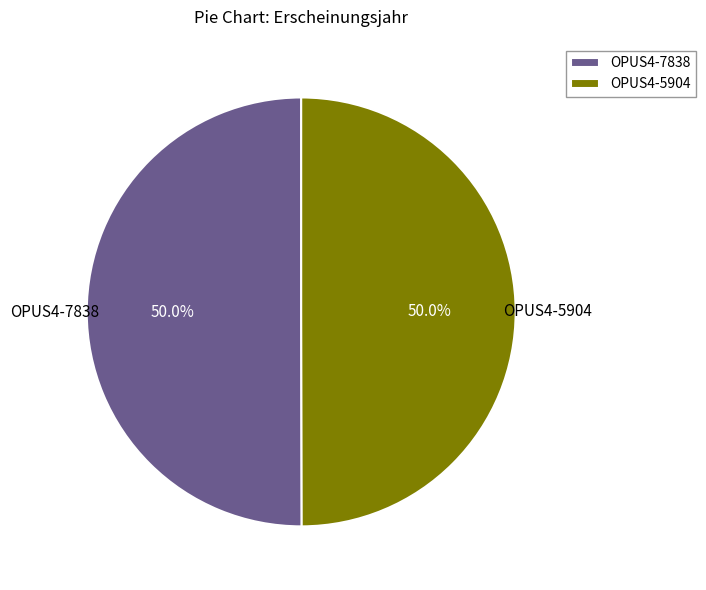

Approximately how many times larger is the value at OPUS4-7838 compared to OPUS4-5904?

1.0